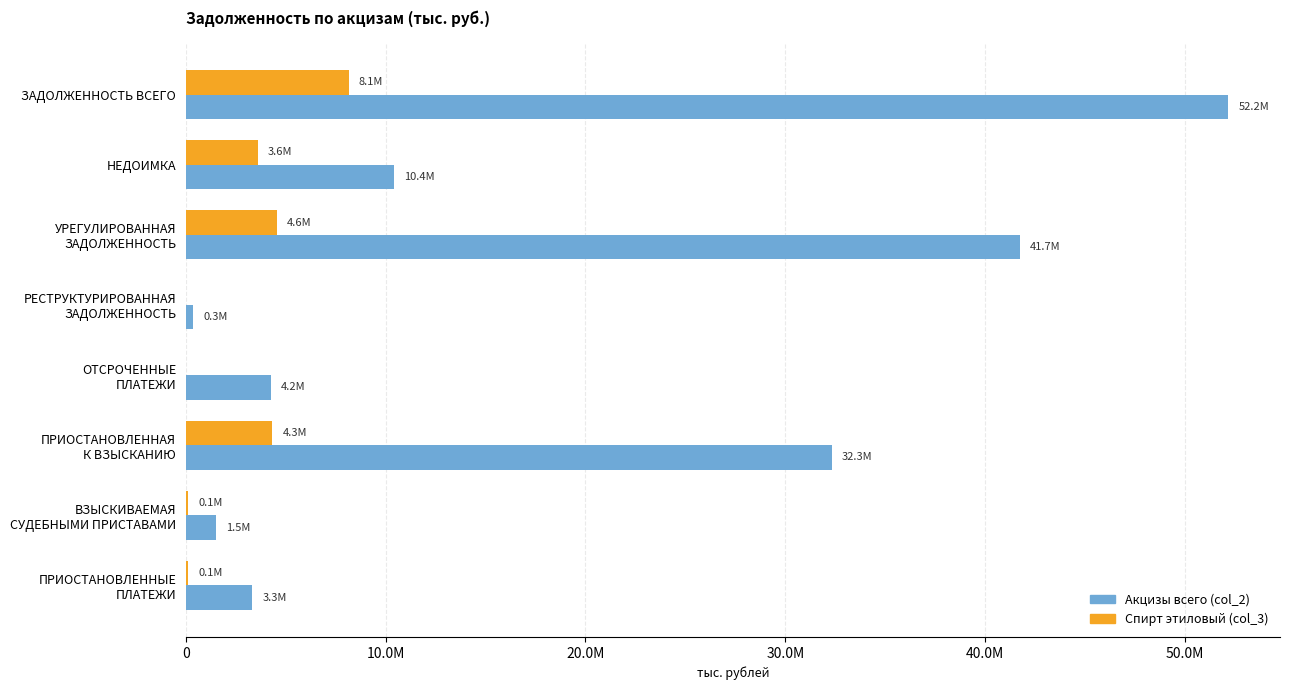

What are all the series names shown in the legend?

Акцизы всего (col_2), Спирт этиловый (col_3)